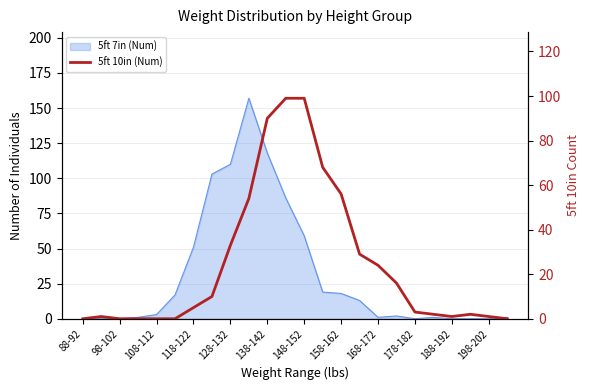

Which category has the lowest value across all series?

88-92